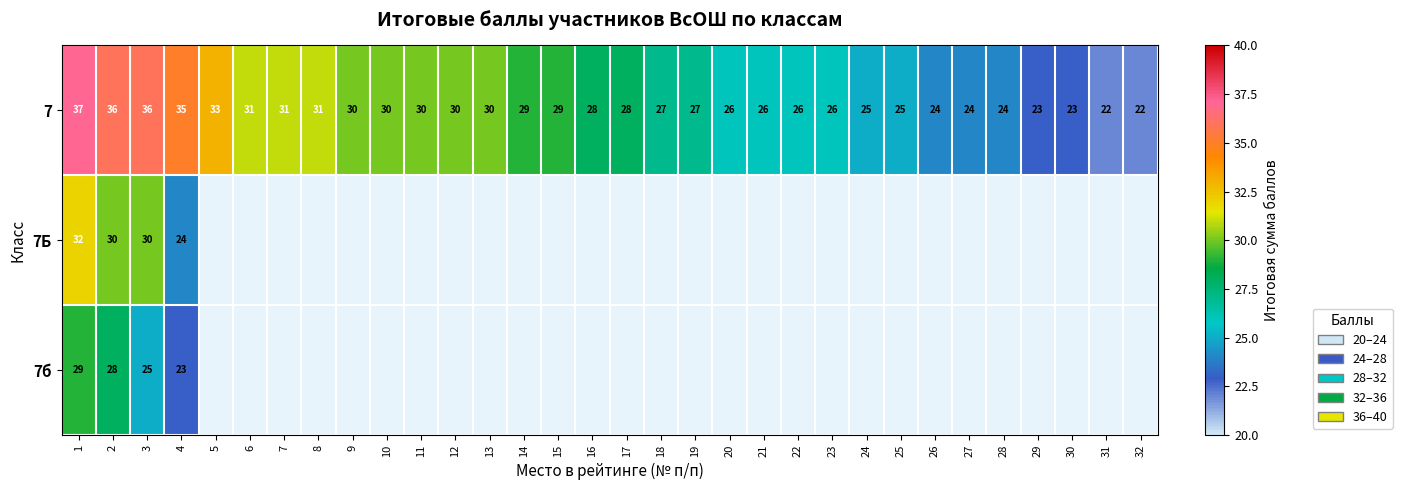

What is the difference between the second highest and second lowest values in the 7 series?

14